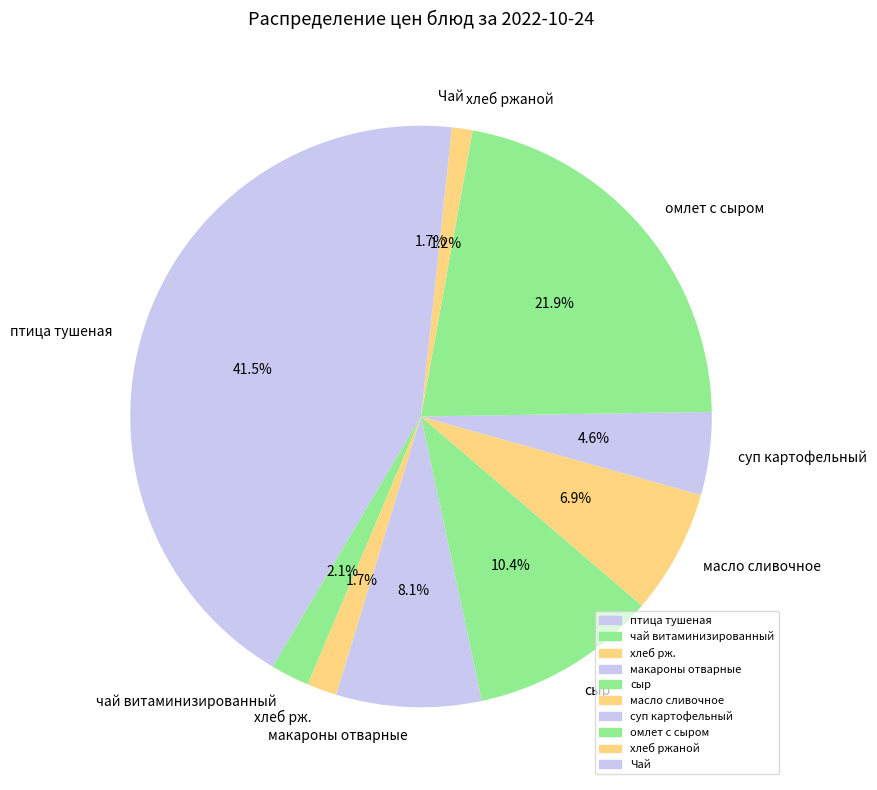

Approximately how many times larger is the value at Чай compared to хлеб рж.?

1.0